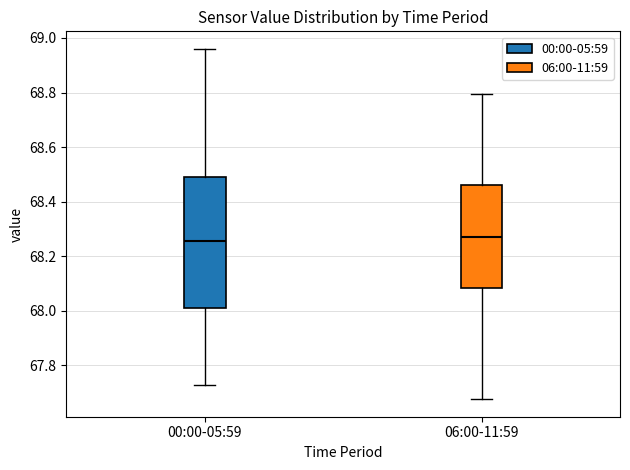

Where does the upper whisker of the box for 06:00-11:59 end on the y-axis? The values are not printed on the chart, so give them approximately, as read against the axis.

68.80